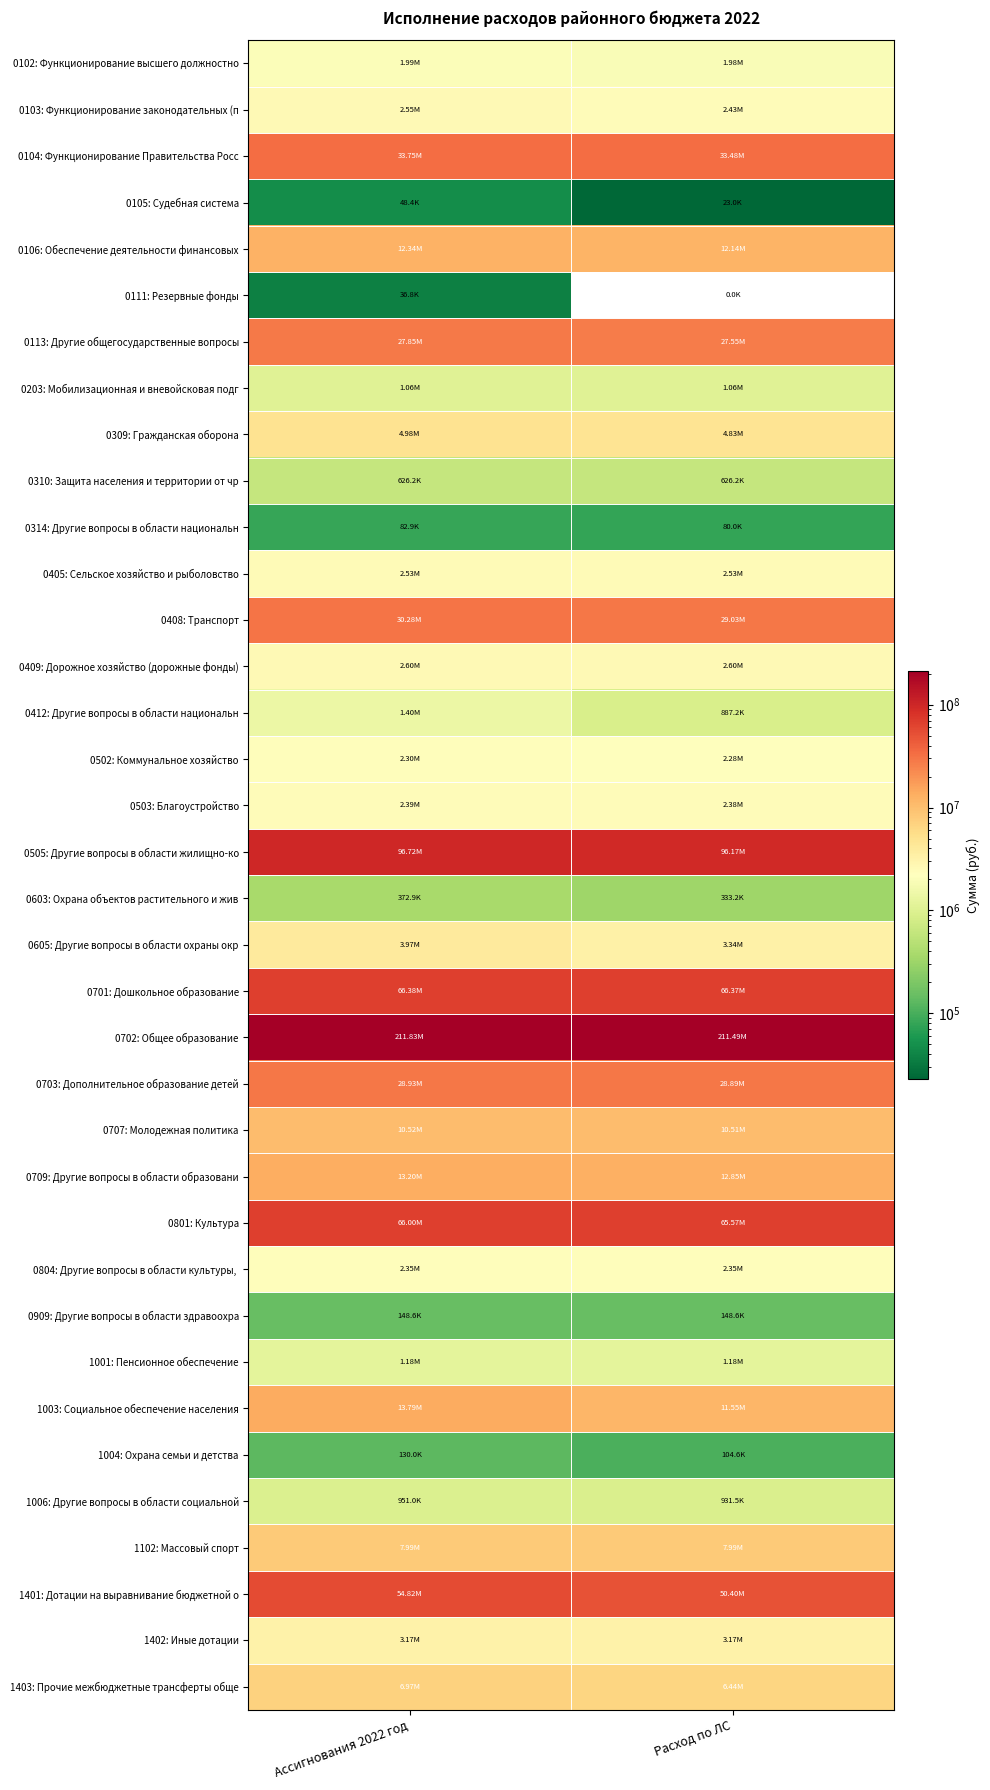

Rank the series at Ассигнования 2022 год from lowest to highest value.

0111: Резервные фонды, 0105: Судебная система, 0314: Другие вопросы в области национальн, 1004: Охрана семьи и детства, 0909: Другие вопросы в области здравоохра, 0603: Охрана объектов растительного и жив, 0310: Защита населения и территории от чр, 1006: Другие вопросы в области социальной, 0203: Мобилизационная и вневойсковая подг, 1001: Пенсионное обеспечение, 0412: Другие вопросы в области национальн, 0102: Функционирование высшего должностно, 0502: Коммунальное хозяйство, 0804: Другие вопросы в области культуры,, 0503: Благоустройство, 0405: Сельское хозяйство и рыболовство, 0103: Функционирование законодательных (п, 0409: Дорожное хозяйство (дорожные фонды), 1402: Иные дотации, 0605: Другие вопросы в области охраны окр, 0309: Гражданская оборона, 1403: Прочие межбюджетные трансферты обще, 1102: Массовый спорт, 0707: Молодежная политика, 0106: Обеспечение деятельности финансовых, 0709: Другие вопросы в области образовани, 1003: Социальное обеспечение населения, 0113: Другие общегосударственные вопросы, 0703: Дополнительное образование детей, 0408: Транспорт, 0104: Функционирование Правительства Росс, 1401: Дотации на выравнивание бюджетной о, 0801: Культура, 0701: Дошкольное образование, 0505: Другие вопросы в области жилищно-ко, 0702: Общее образование